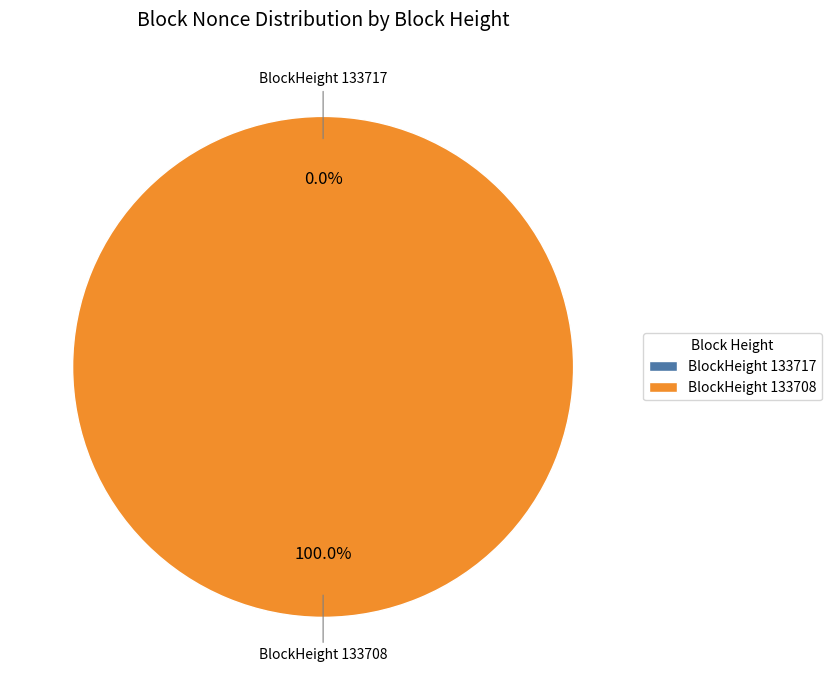

To the nearest percent, what is the combined percentage of 133708 and 133717?

100%